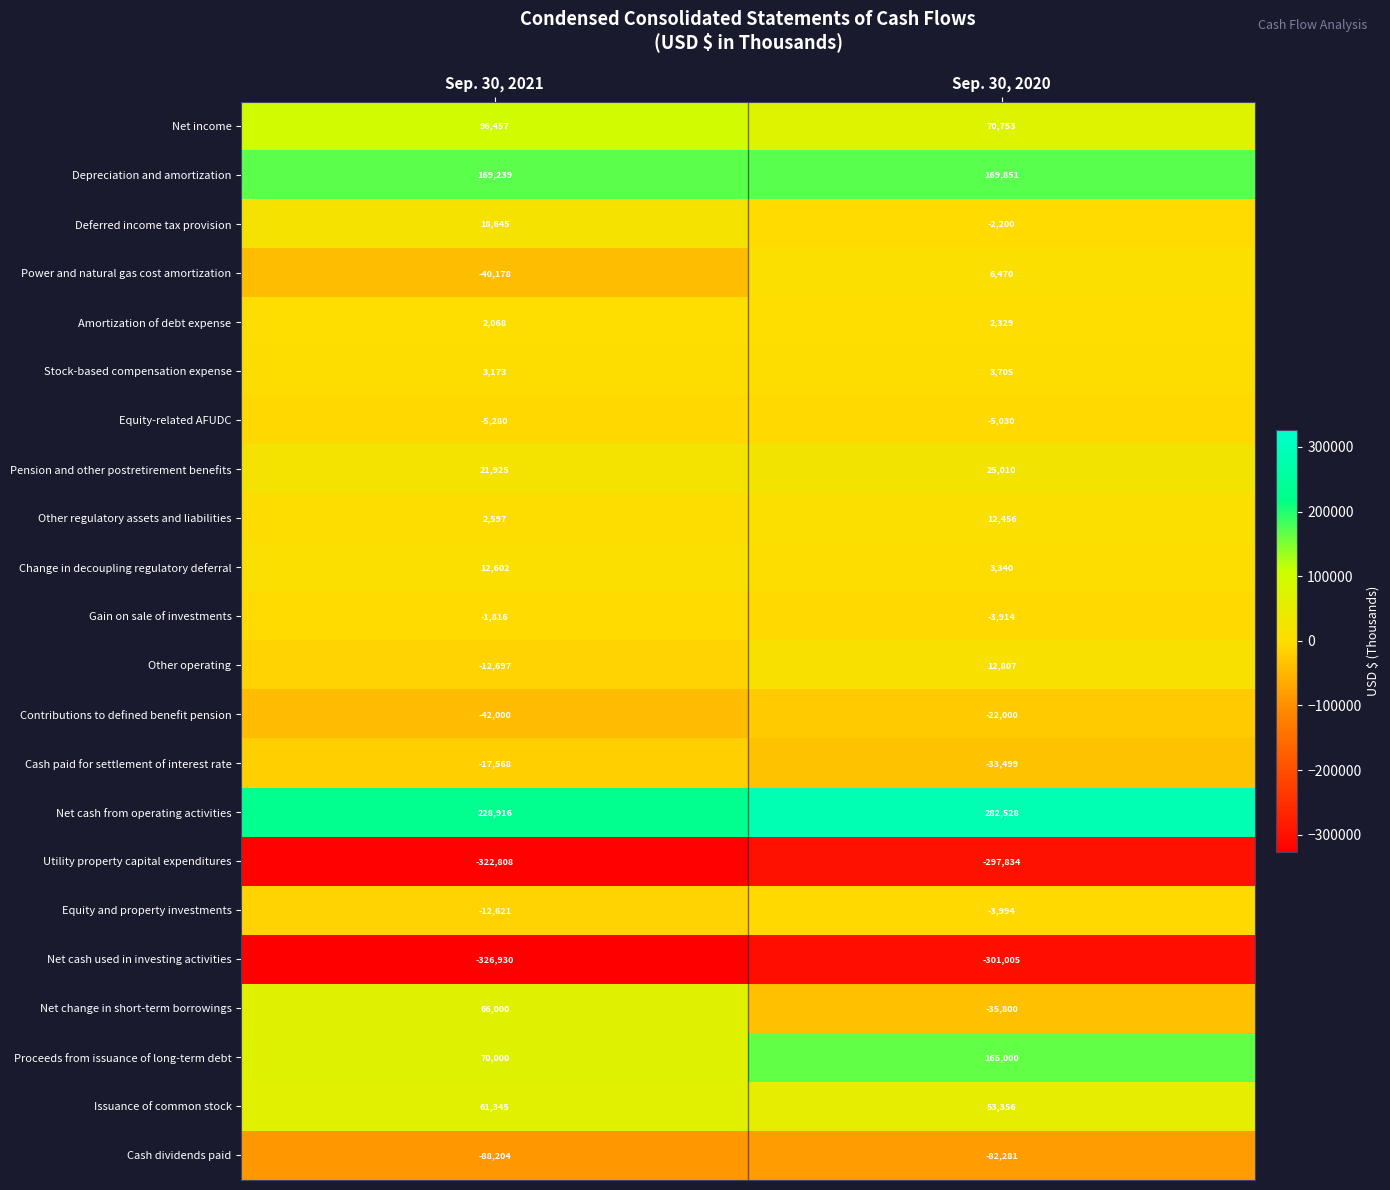

How many series are shown in this chart?

22